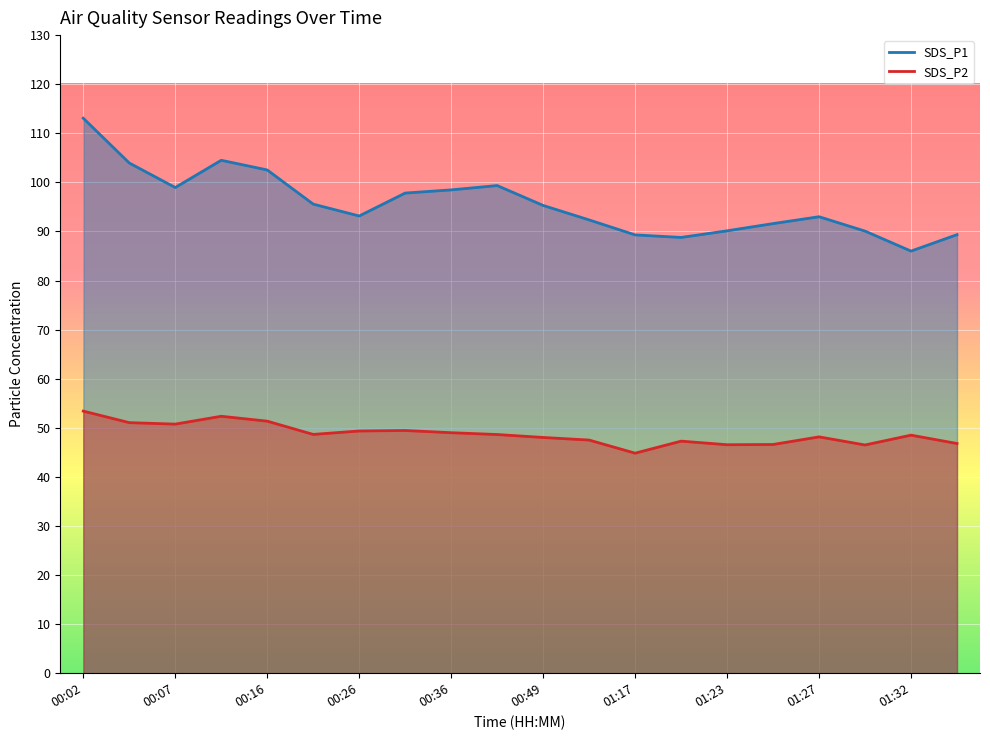

The value of SDS_P2 at 00:02 is 53.4. True or false?

True